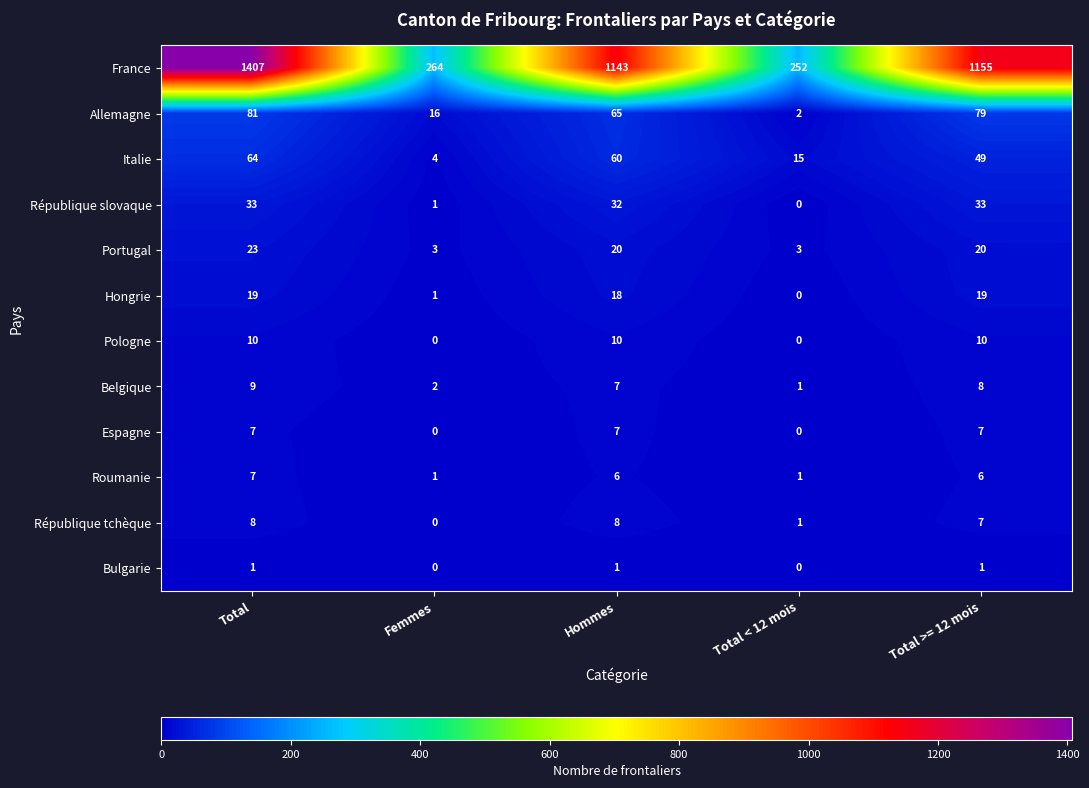

List the labels in order of France value, smallest first.

Total < 12 mois, Femmes, Hommes, Total >= 12 mois, Total